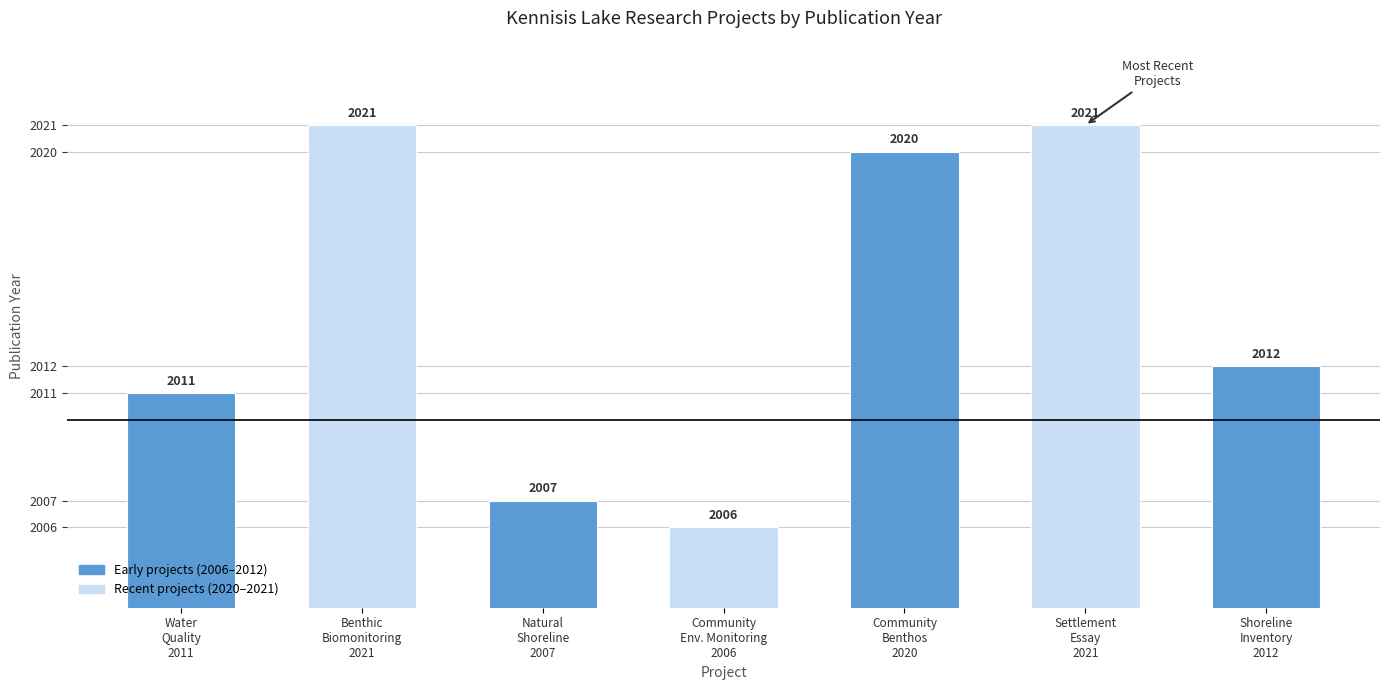

What is the sum of all values?

14098